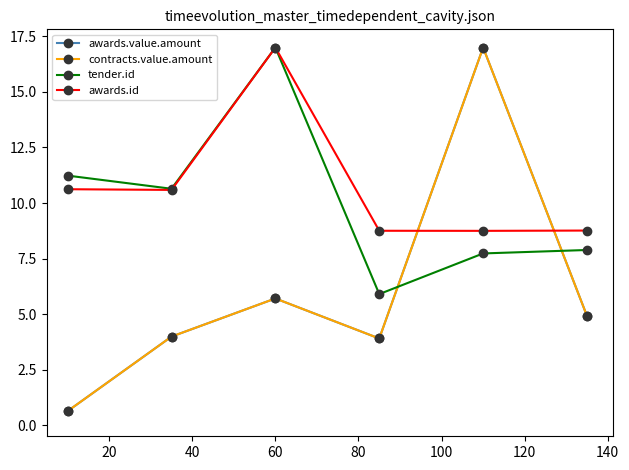

How many interior local valleys does the tender.id series have?

2